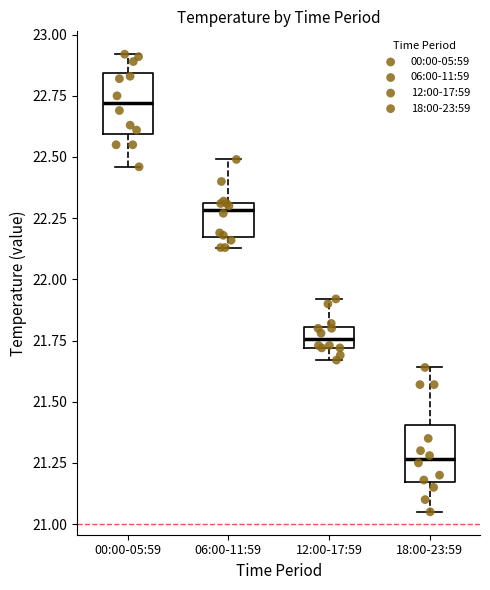

Reading left to right, read every box against the y-axis: the position of its median line, the range the box covers, and the ends of its whiskers. The values are not printed on the chart, so give them approximately, as read against the axis.

00:00-05:59: median 22.70, box 22.60 to 22.85, whiskers 22.45 to 22.90
06:00-11:59: median 22.30 (just below the box's upper edge), box 22.20 to 22.30, whiskers 22.15 to 22.50
12:00-17:59: median 21.75, box 21.70 to 21.80, whiskers 21.65 to 21.90
18:00-23:59: median 21.25, box 21.15 to 21.40, whiskers 21.05 to 21.65